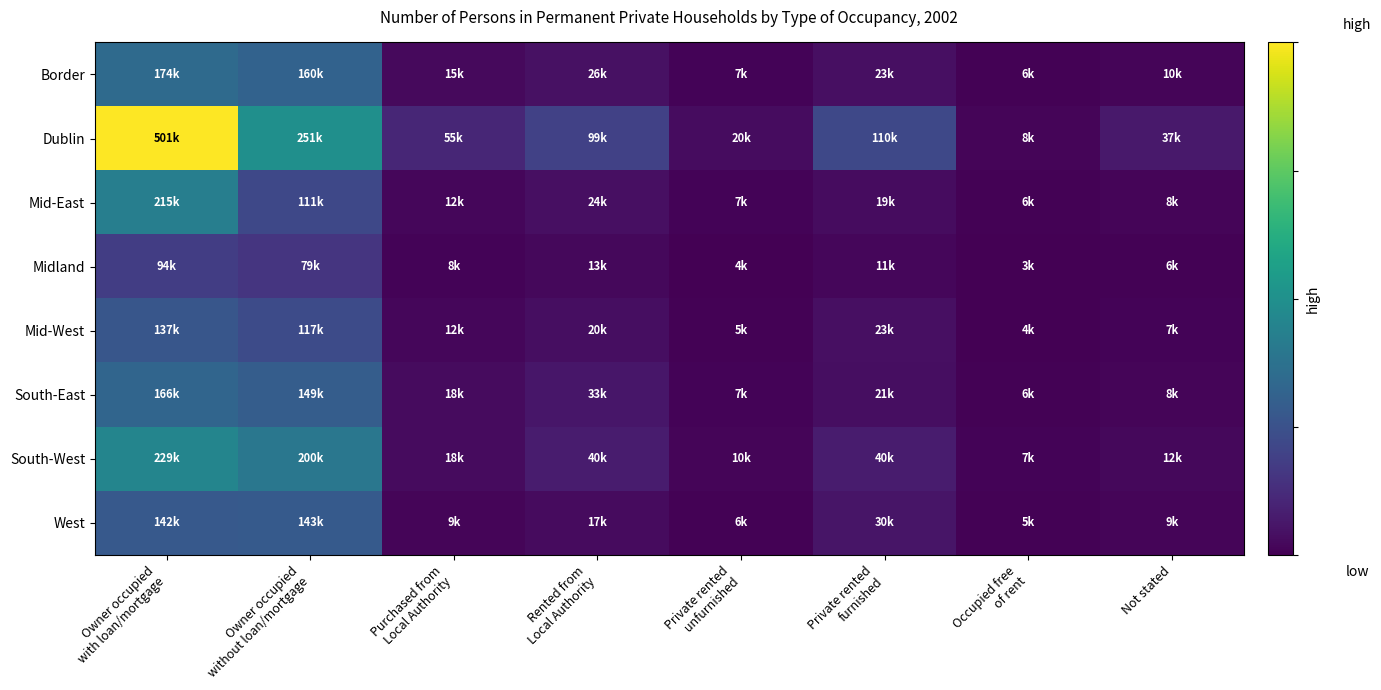

At which category is the sum across all series the highest?

Owner occupied
with loan/mortgage